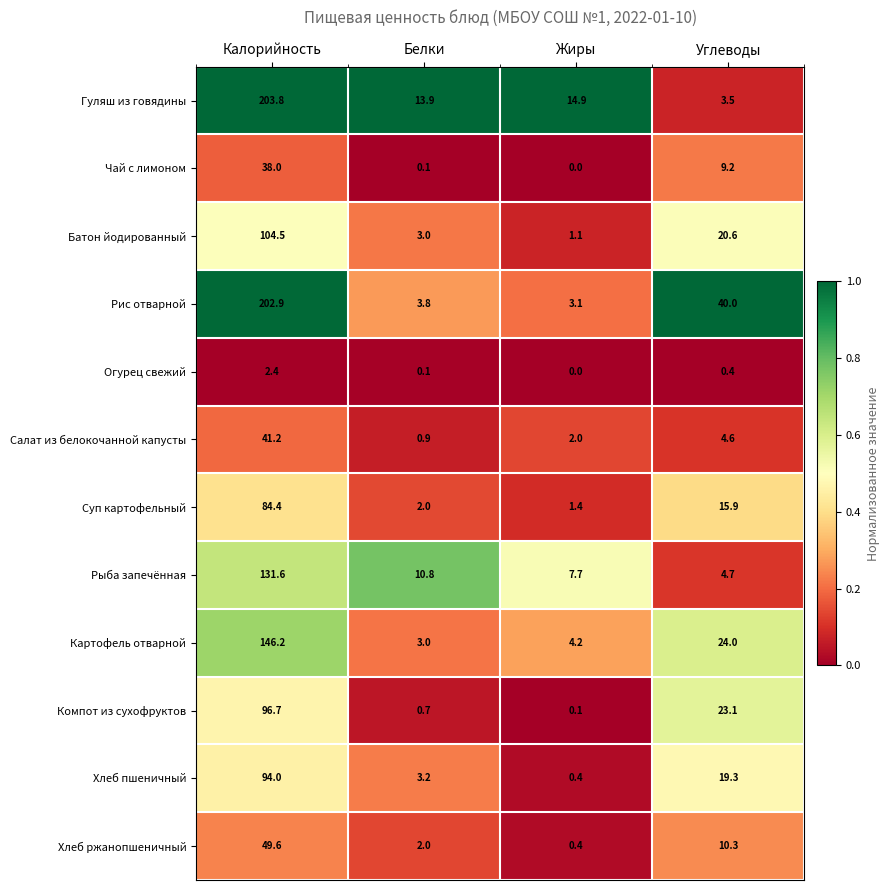

What is the sum of all Салат из белокочанной капусты values?

48.7